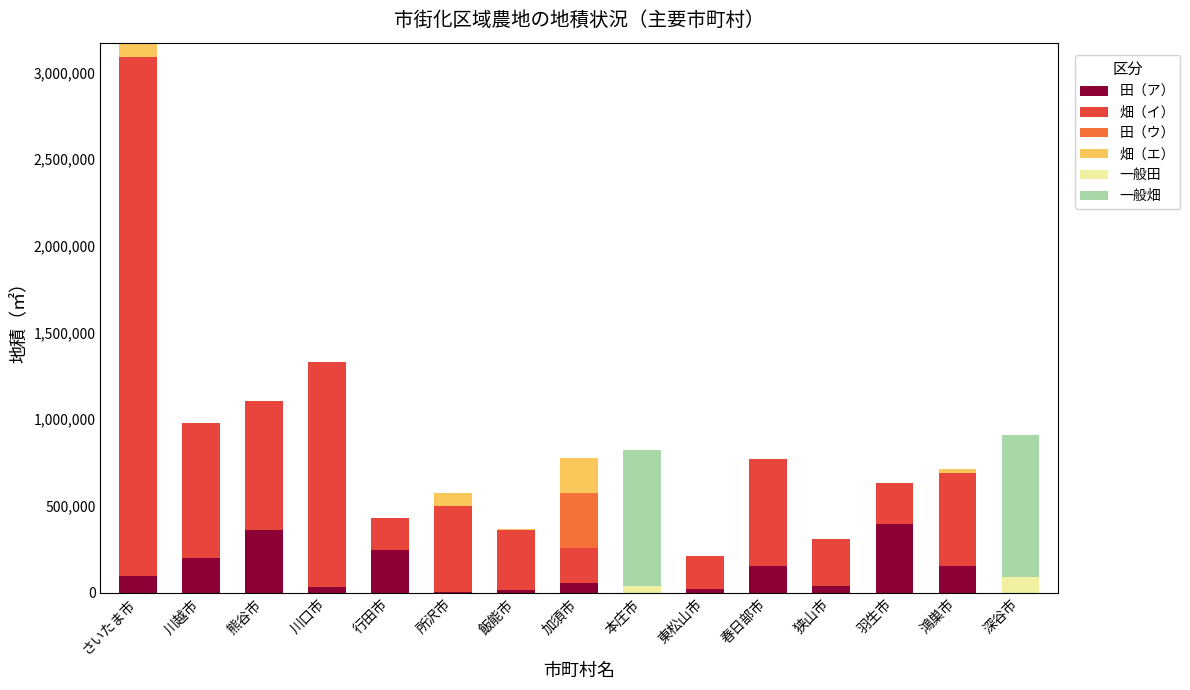

What is the sum of all 田（ア） values?

1764512